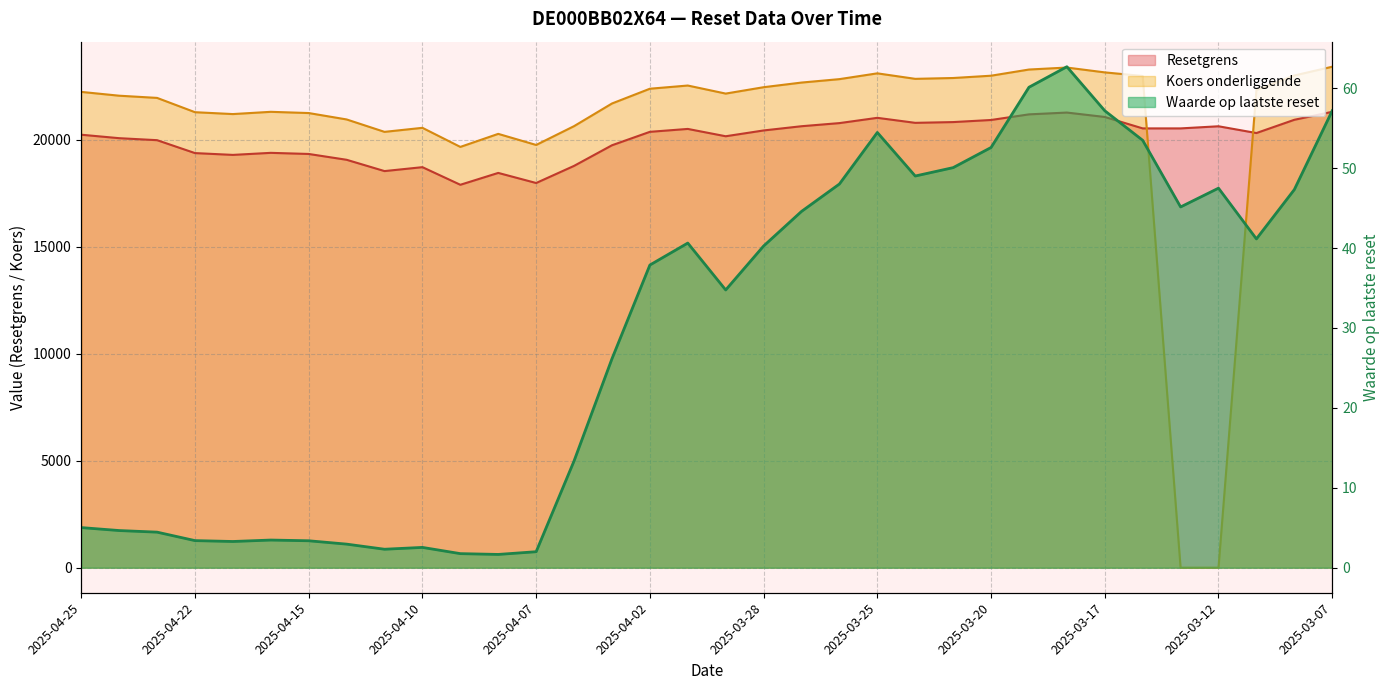

How many times do Resetgrens and Koers onderliggende cross each other?

2